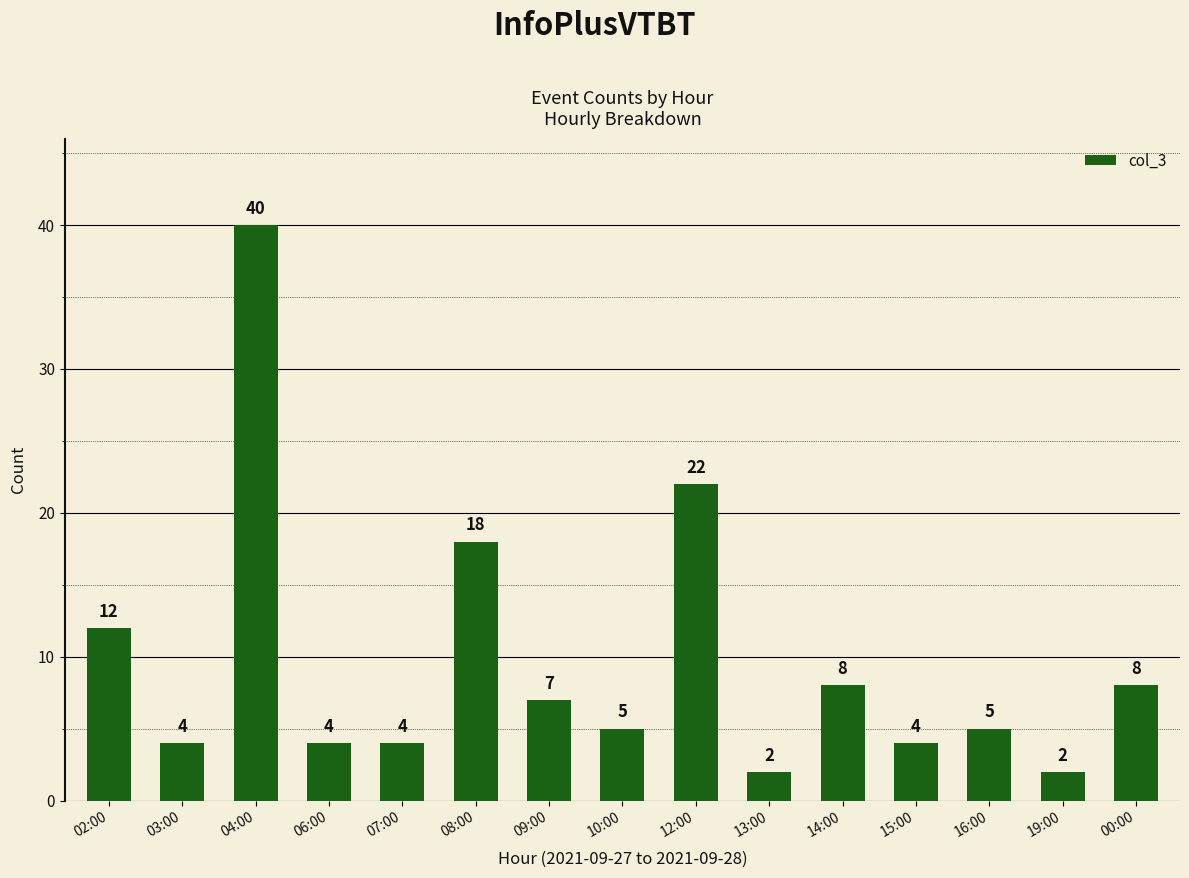

Where is the data nearest to the value 21?

12:00